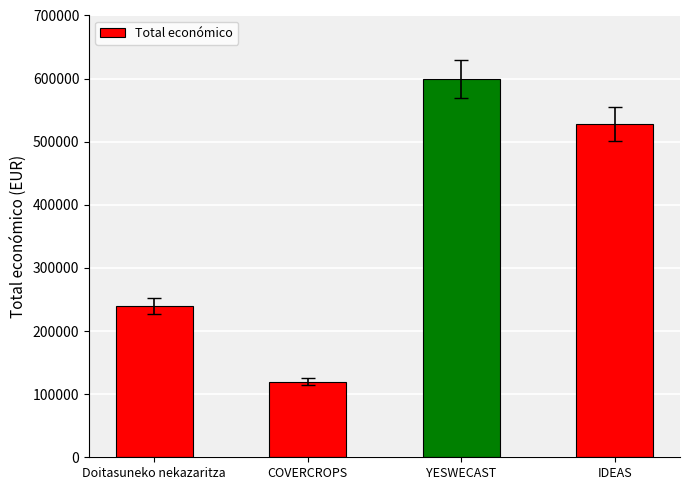

Reading right to left, transcribe all the data shown in this chart.

527902	599792	120000	239744